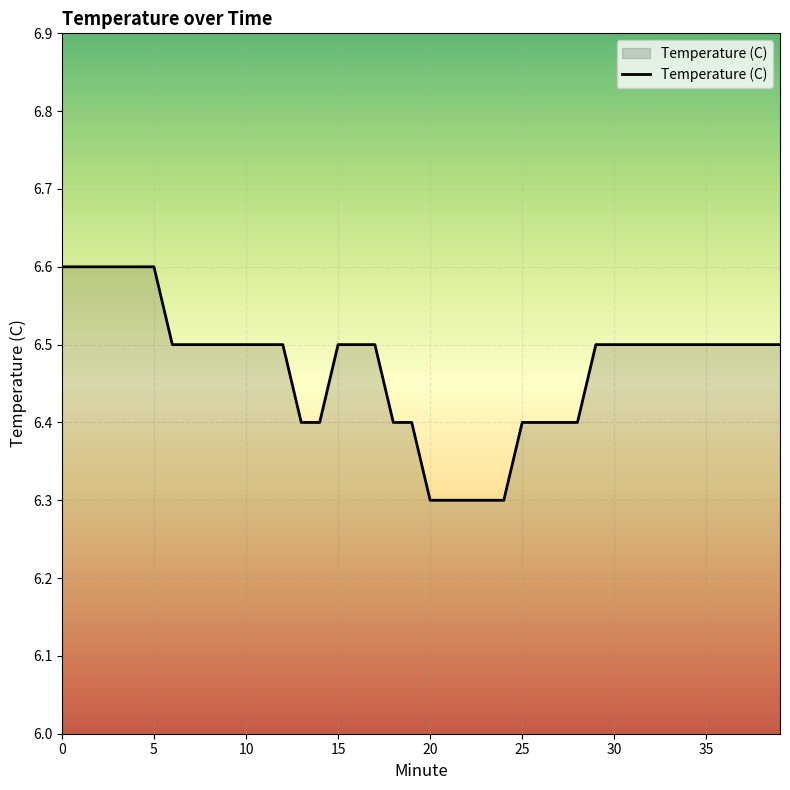

Does the chart have visible grid lines?

Yes